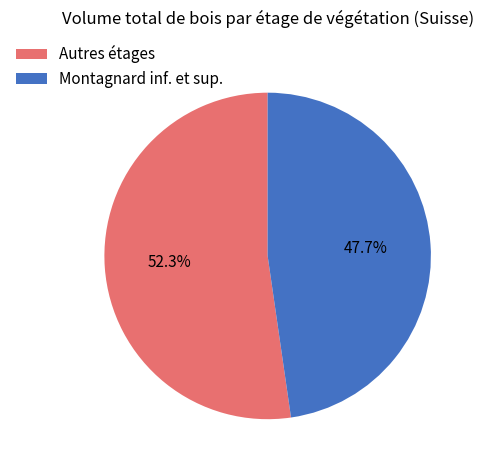

Is there any slice that represents more than half of the pie?

Yes